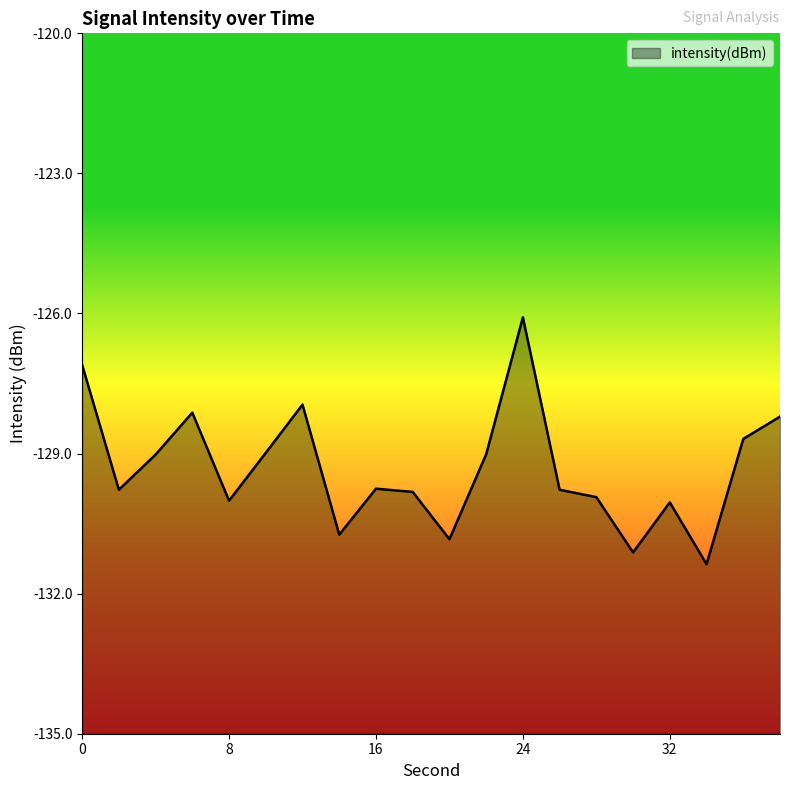

What is the maximum value shown in the chart?

-126.1